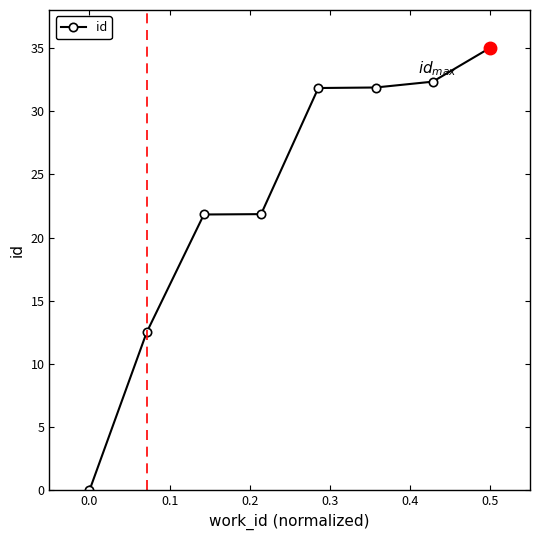

What is the value of the 3rd point from the left?

21.8